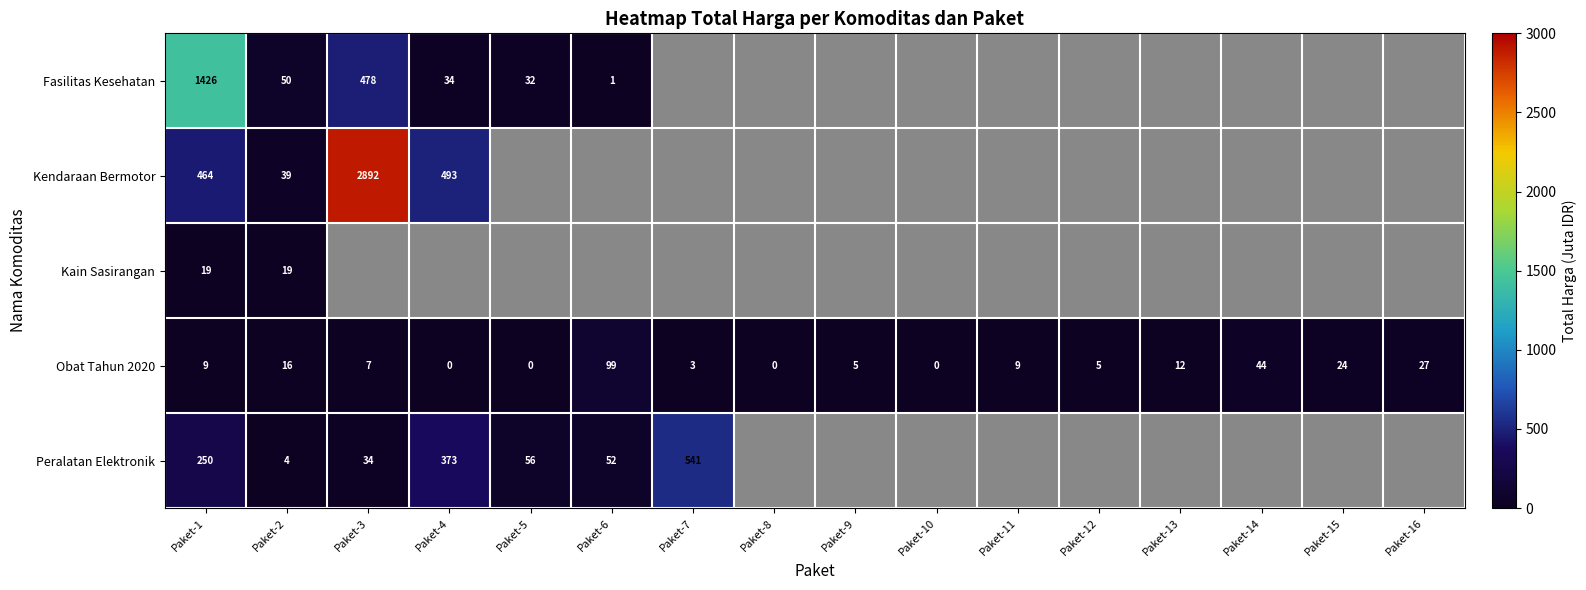

What is the greatest value displayed?

2892.1